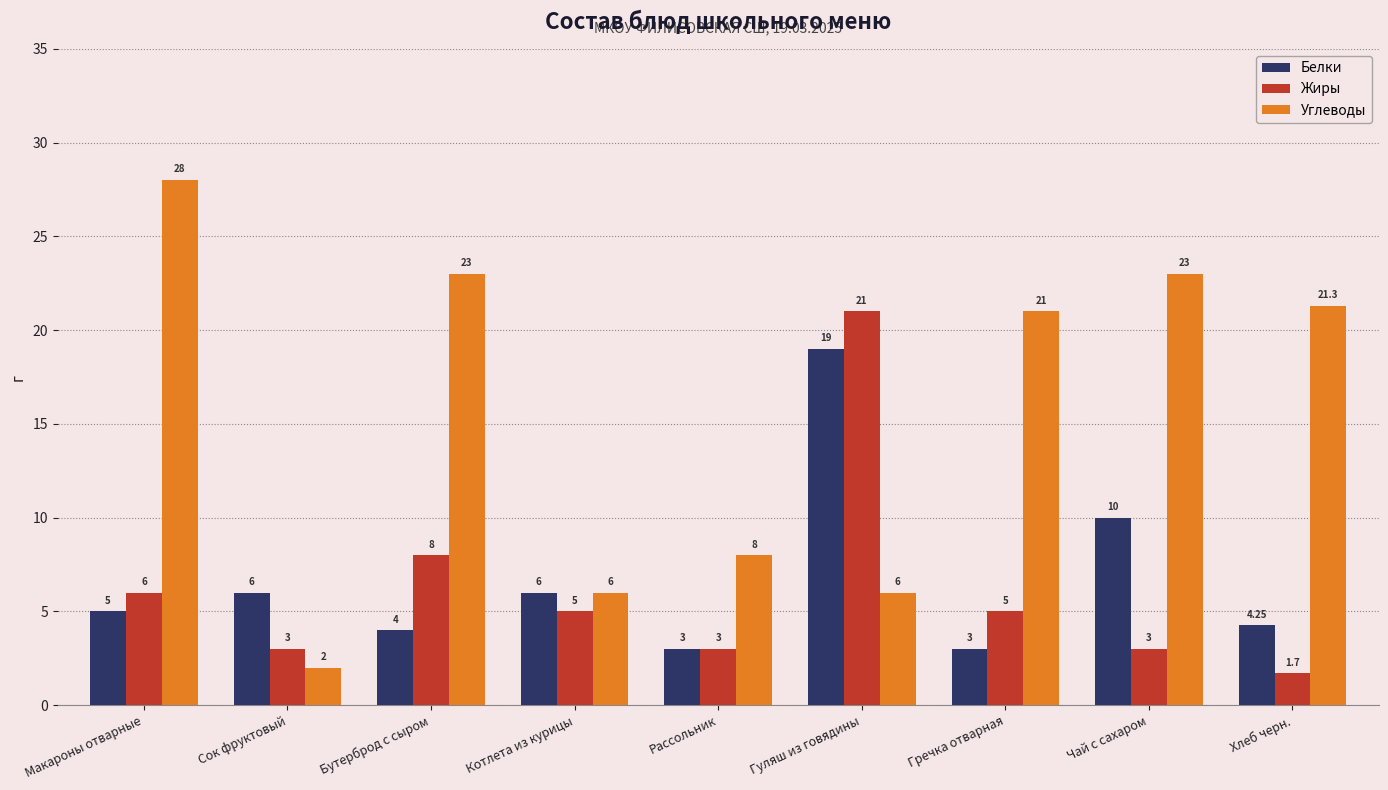

Is the value of Углеводы at Гречка отварная greater than the value of Жиры at Гречка отварная?

Yes